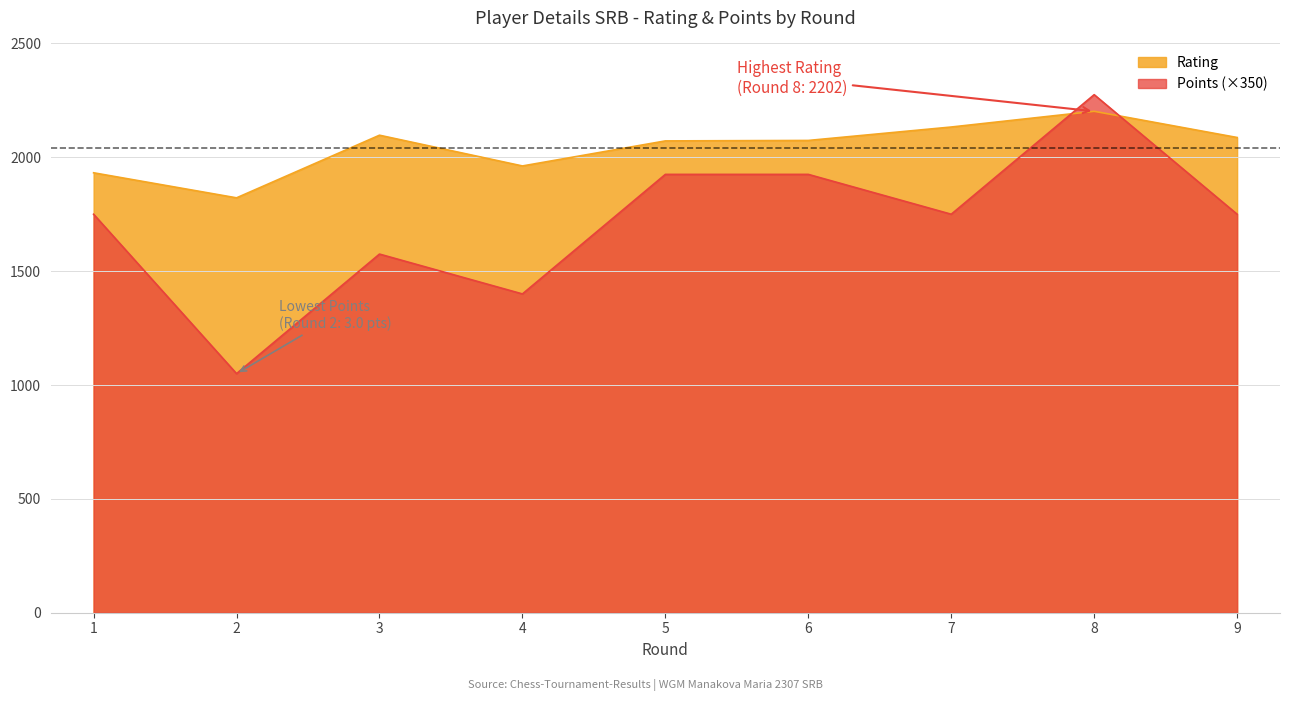

What is the spread (max minus min) of values at 5?

147